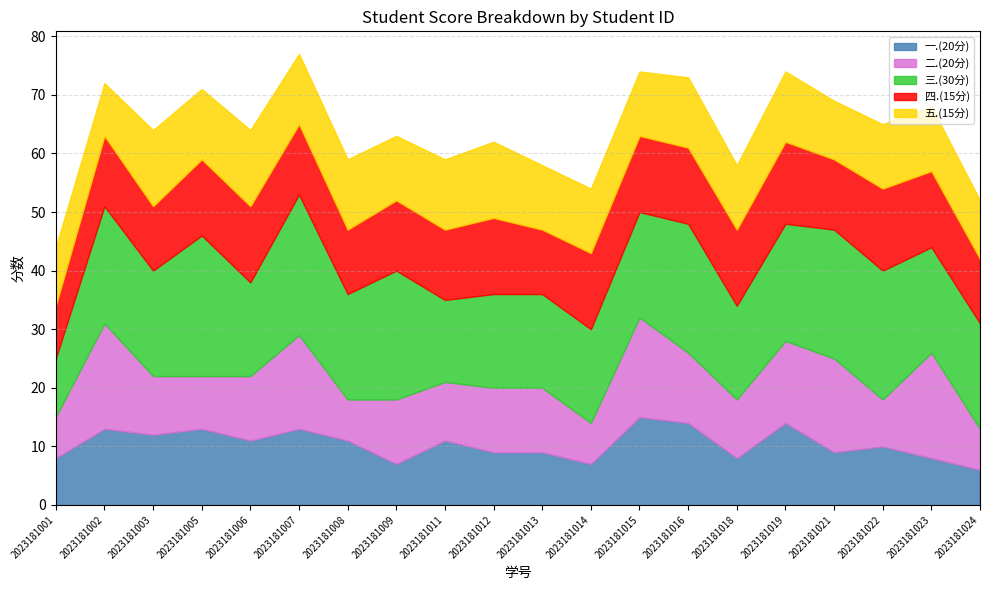

Rank the series by their maximum value, from lowest to highest.

五.(15分), 四.(15分), 一.(20分), 二.(20分), 三.(30分)